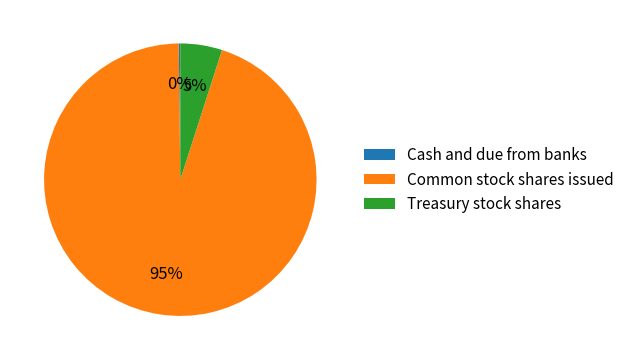

To the nearest percent, what percentage of the pie is Common stock shares issued?

95%